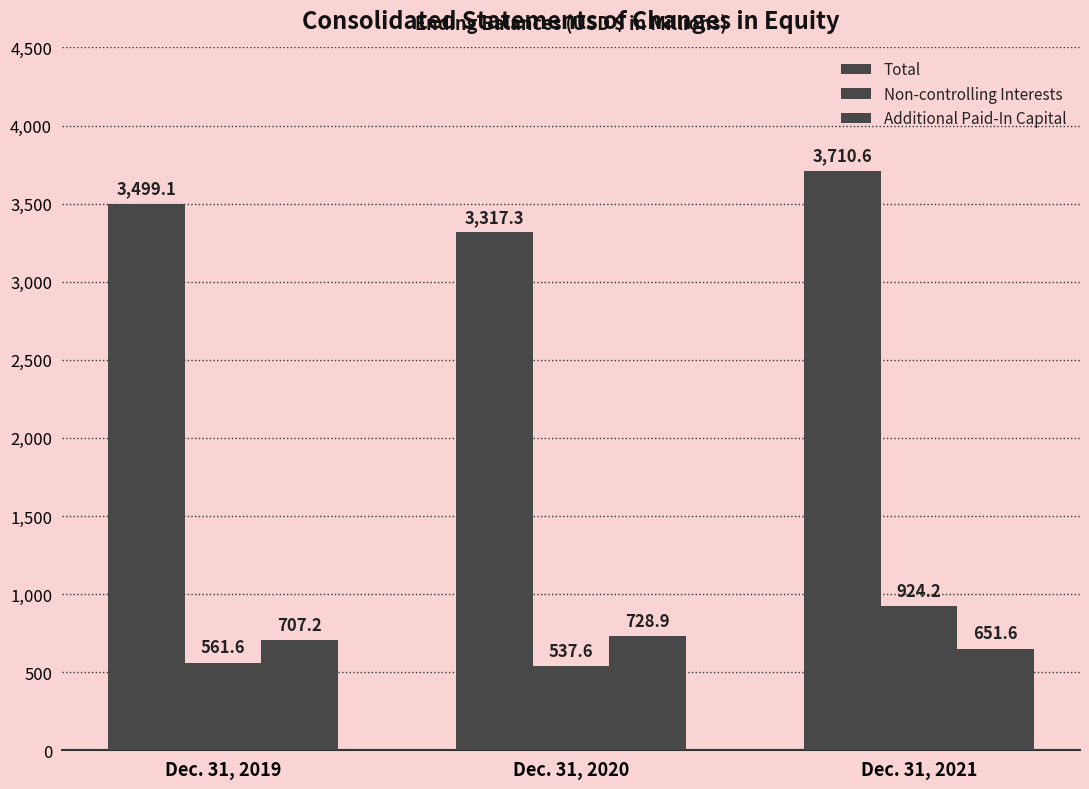

Reading right to left, list all the values displayed in this chart.

Total: Dec. 31, 2021=3710.6	Dec. 31, 2020=3317.3	Dec. 31, 2019=3499.1
Non-controlling Interests: Dec. 31, 2021=924.2	Dec. 31, 2020=537.6	Dec. 31, 2019=561.6
Additional Paid-In Capital: Dec. 31, 2021=651.6	Dec. 31, 2020=728.9	Dec. 31, 2019=707.2